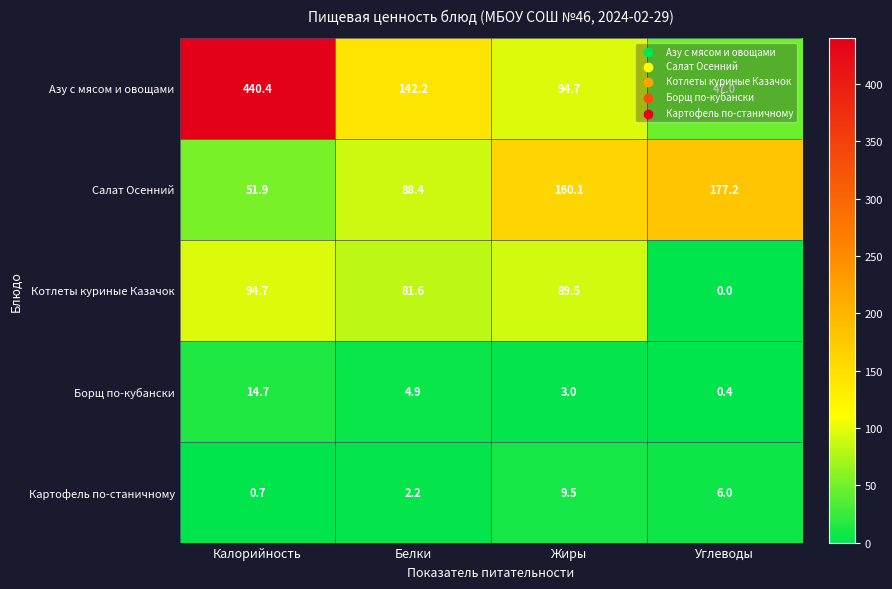

Which label corresponds to the smallest value in the chart?

Углеводы